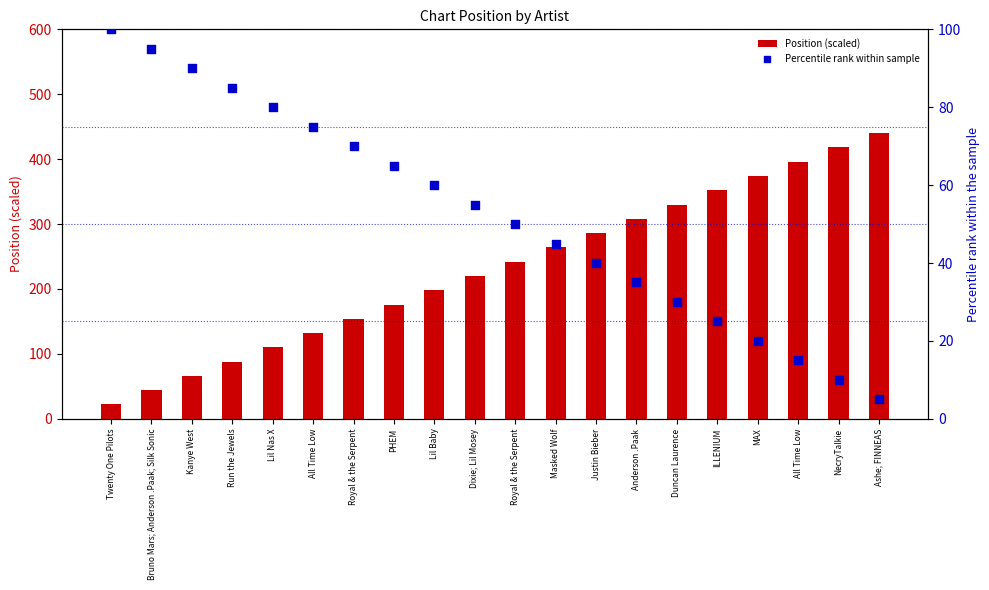

Which series reaches the minimum Y coordinate?

Percentile rank within sample